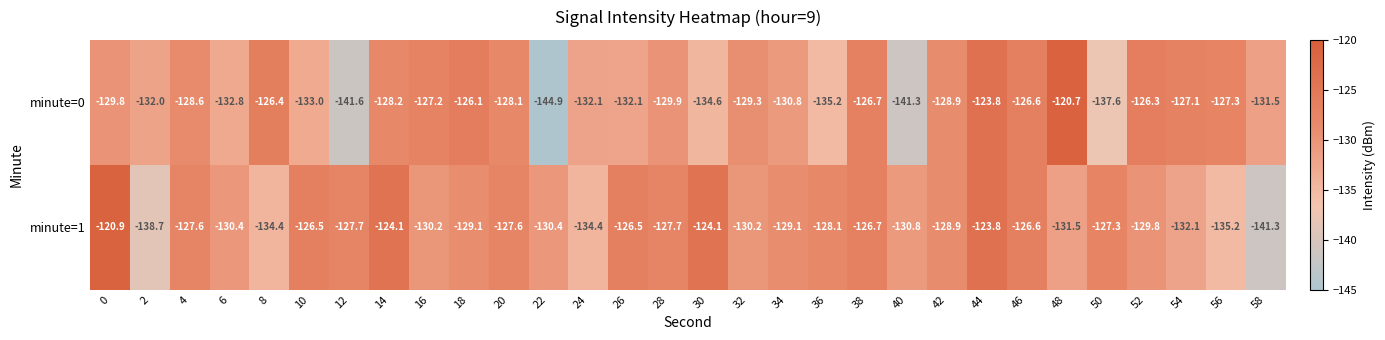

Which series has the widest spread of values?

minute=0